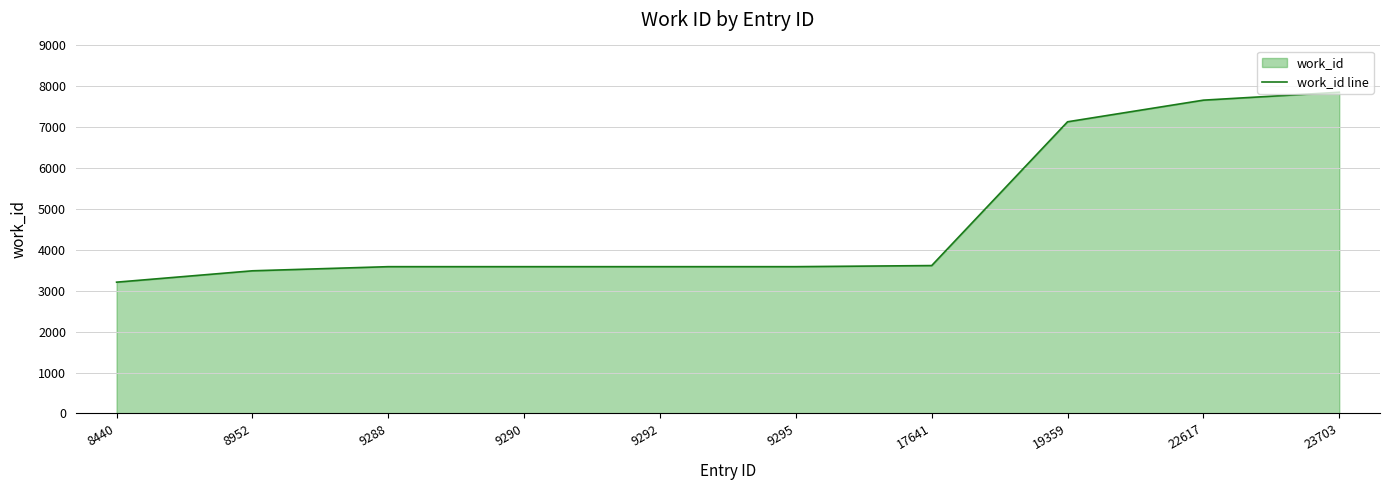

List the labels in order of value, smallest first.

8440, 8952, 9288, 9290, 9292, 9295, 17641, 19359, 22617, 23703